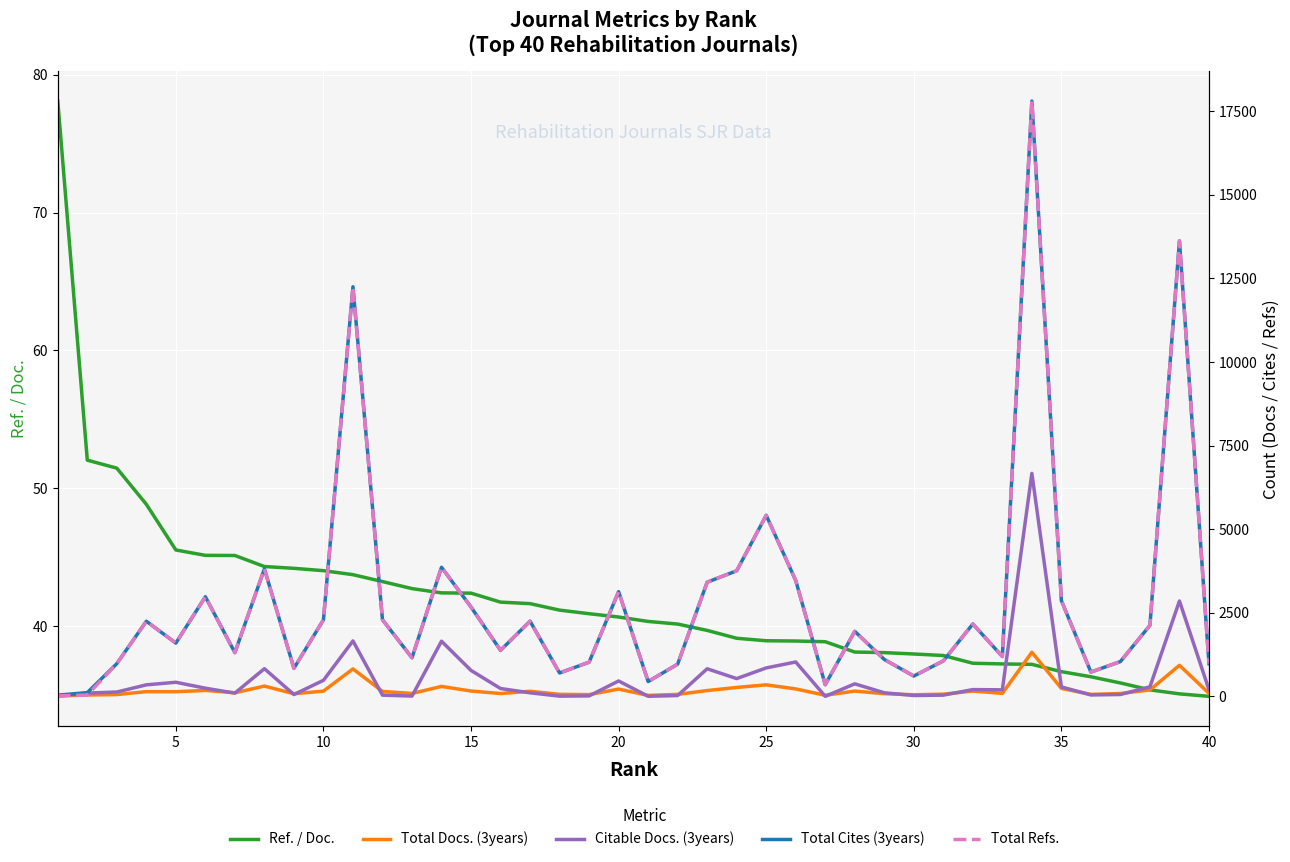

Between 26 and 5, which is larger?

5